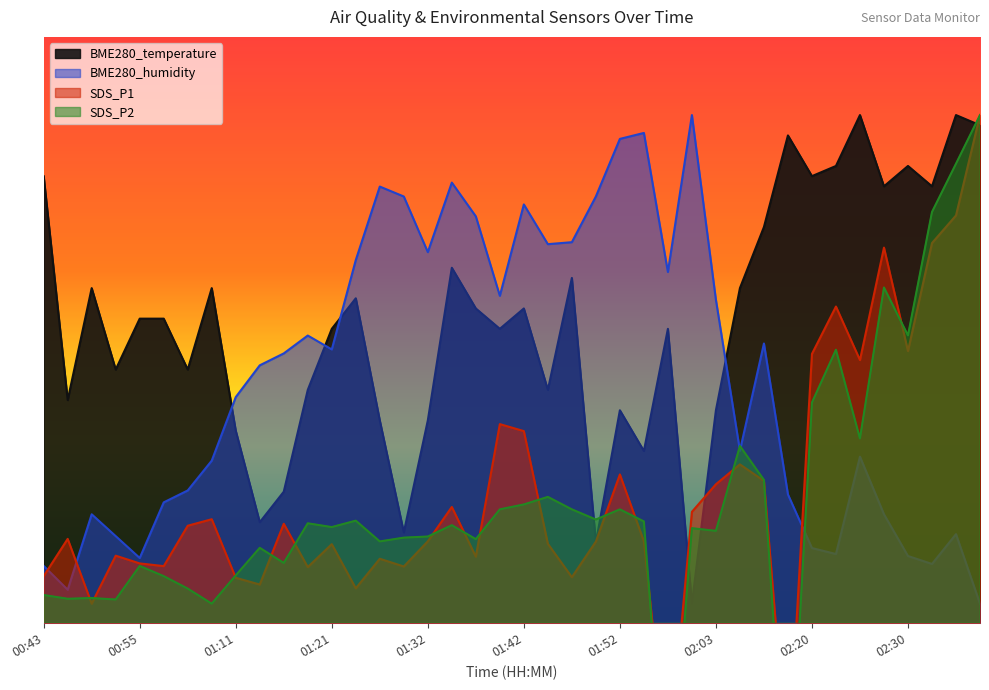

Where is SDS_P2 nearest to the value 15?

02:14